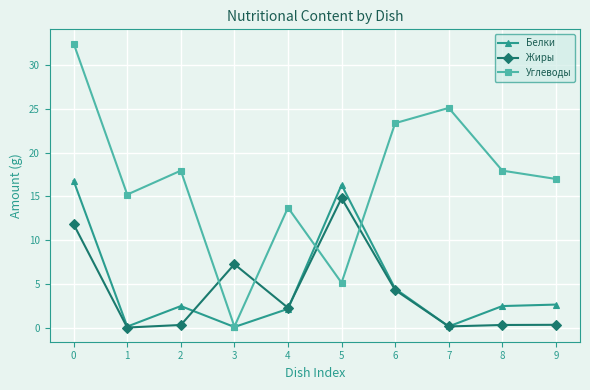

Is it true that Углеводы equals 8.7 at 1?

False